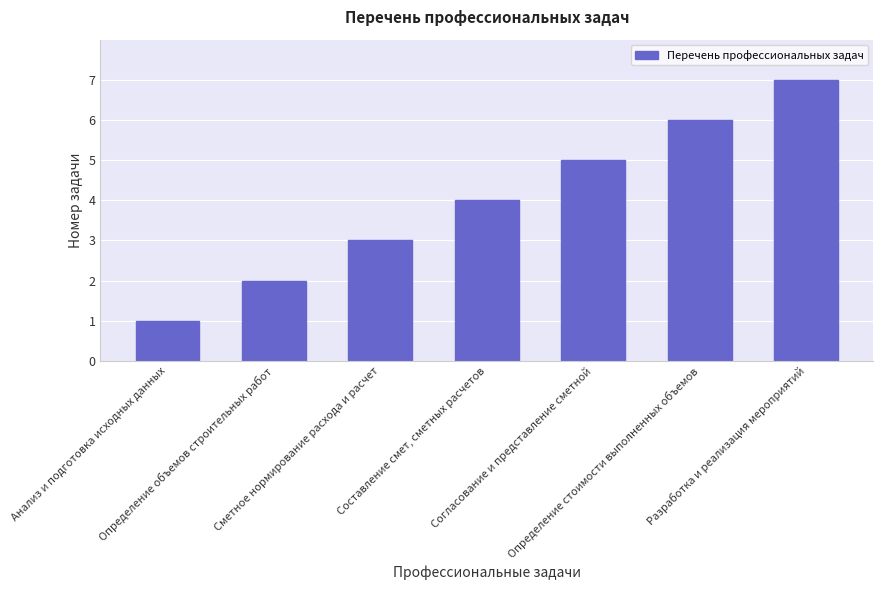

Which has a higher value, Согласование и представление сметной or Анализ и подготовка исходных данных?

Согласование и представление сметной